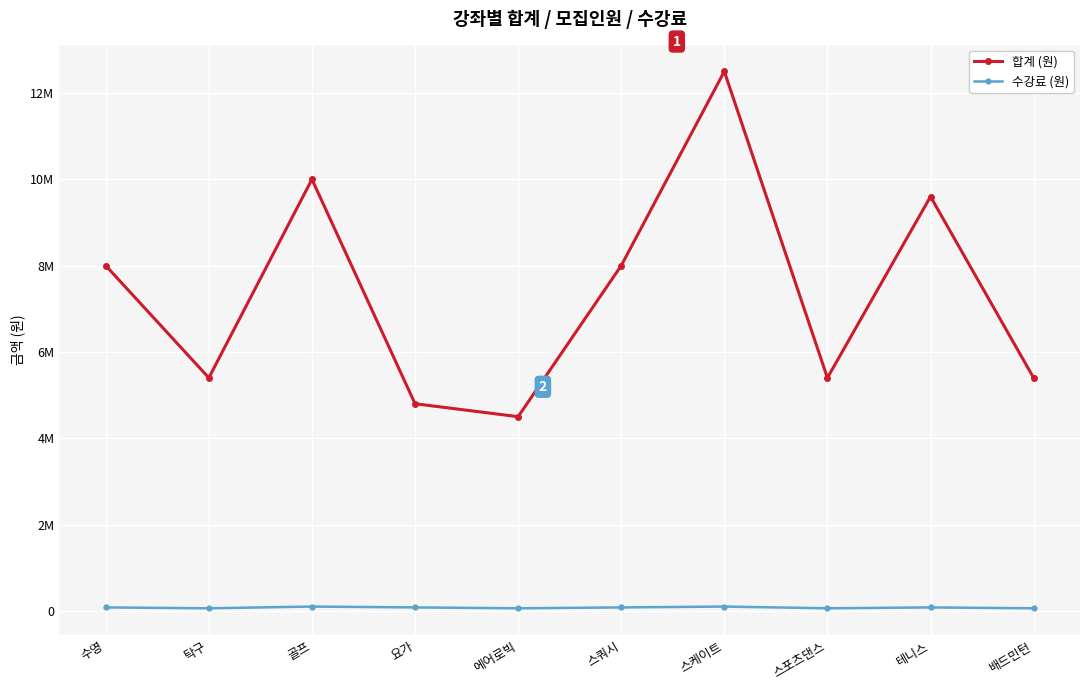

True or false: 수강료 (원) and 합계 (원) cross at least once.

False